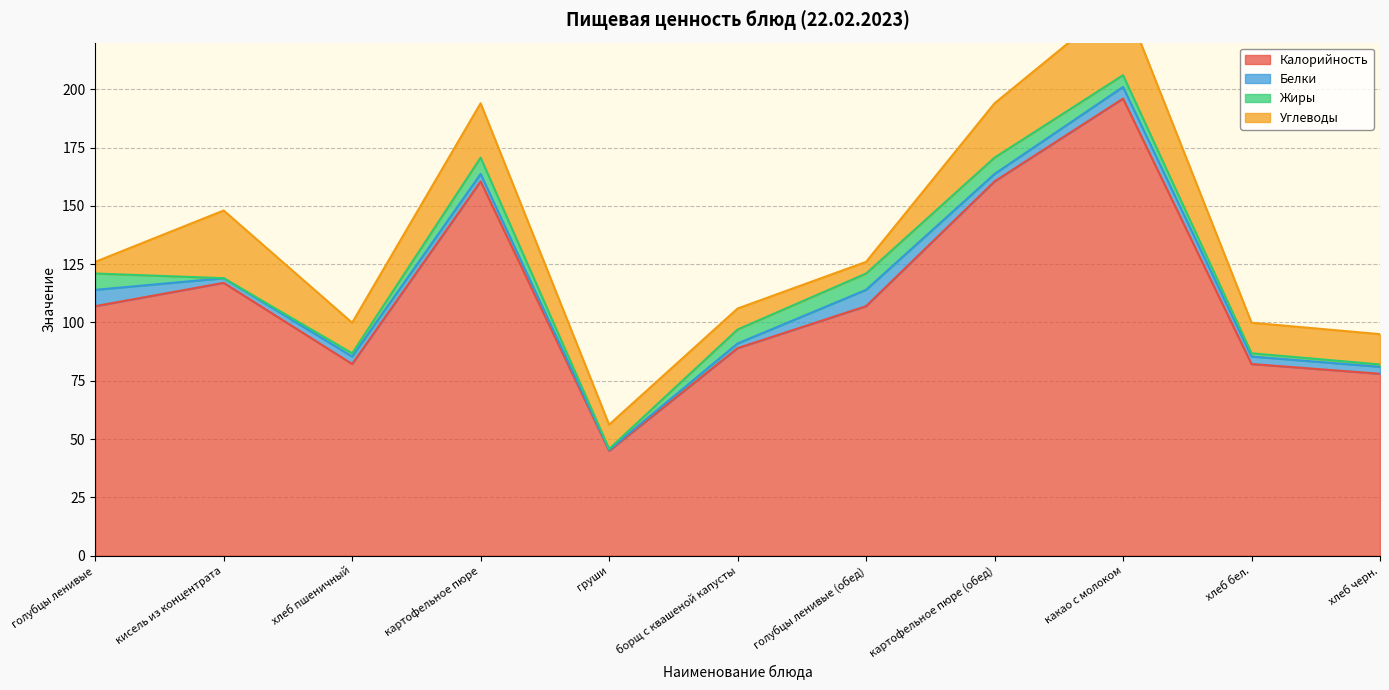

What is the sum of the Калорийность values at хлеб пшеничный and голубцы ленивые (обед)?

189.2